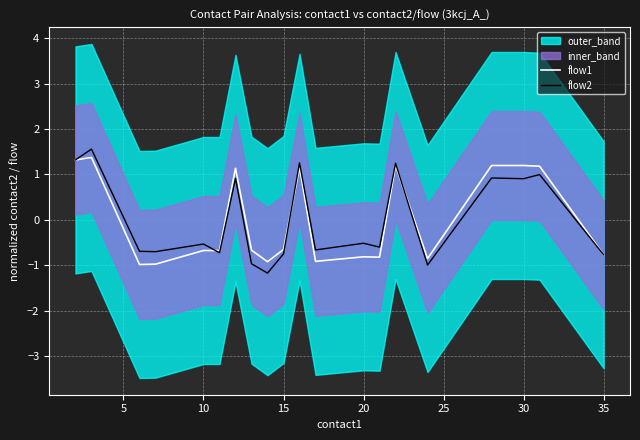

Rank the series by their average value, from highest to lowest.

flow2, flow1